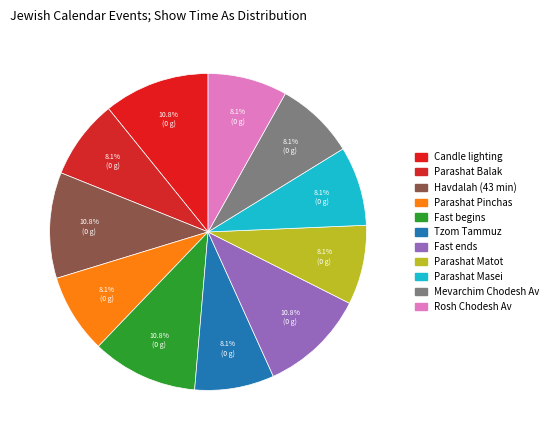

Count the number of slices in the pie.

11